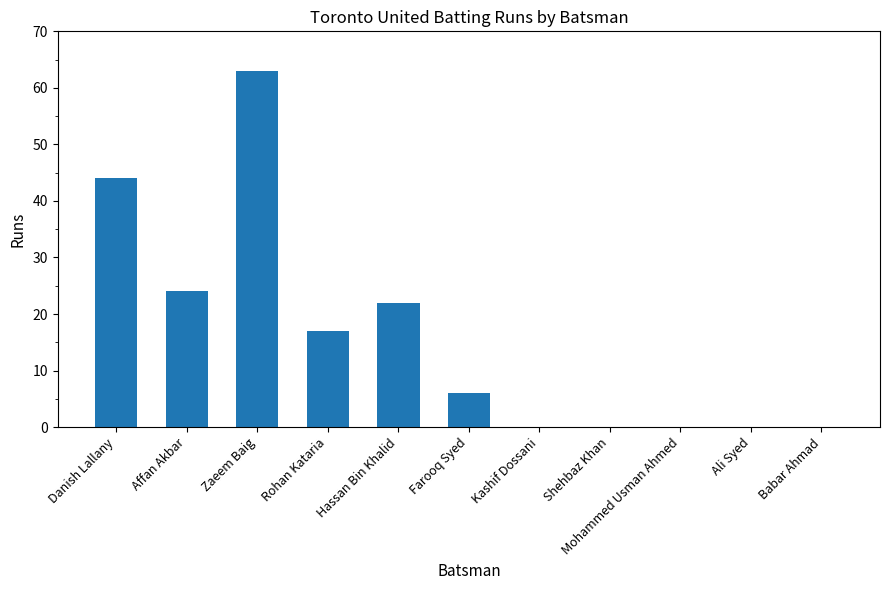

At which category does the chart reach its peak across all series?

Zaeem Baig